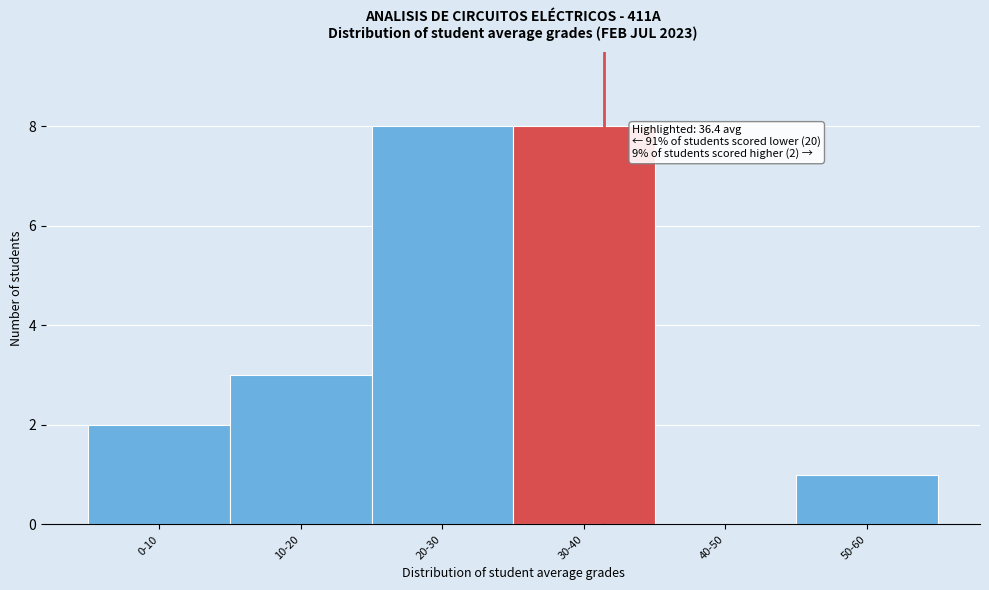

Reading left to right, transcribe all the data shown in this chart.

0-10=2	10-20=3	20-30=8	30-40=8	40-50=0	50-60=1